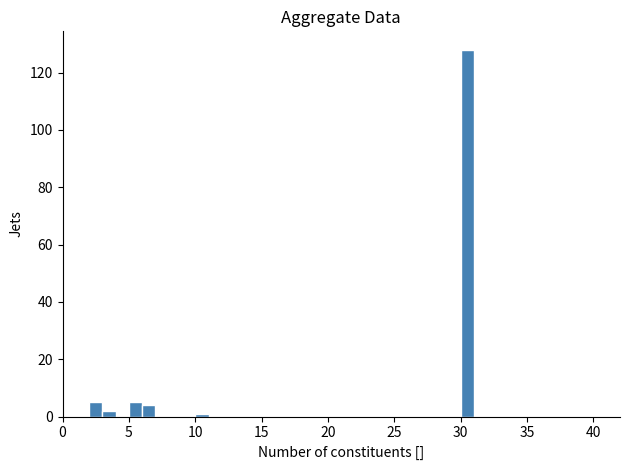

Read against the x-axis, roughly where is the centre of the tallest bar?

30.5